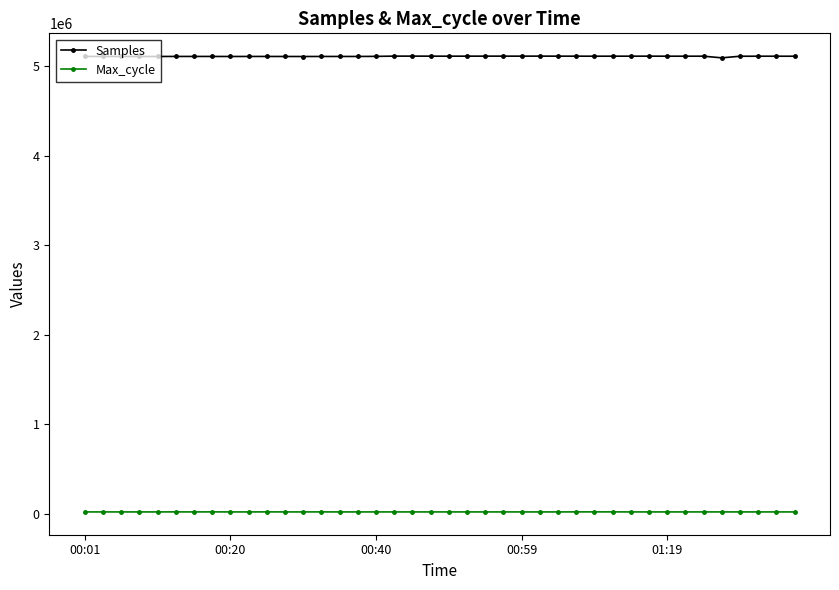

At how many categories does at least one series exceed 4291649?

40